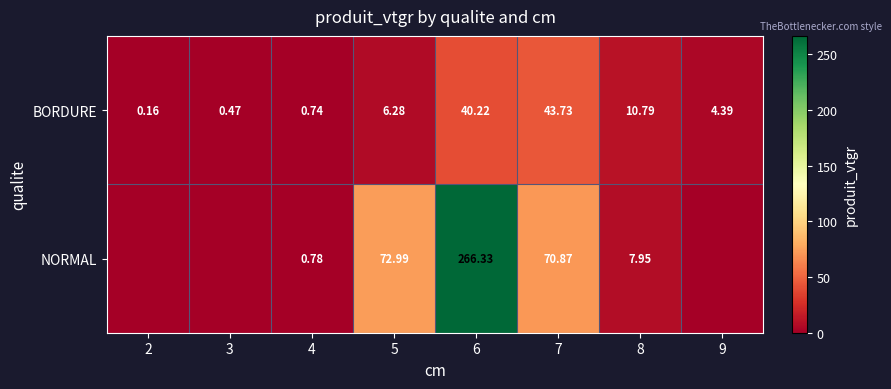

Which series changed the most between 7 and 8?

NORMAL